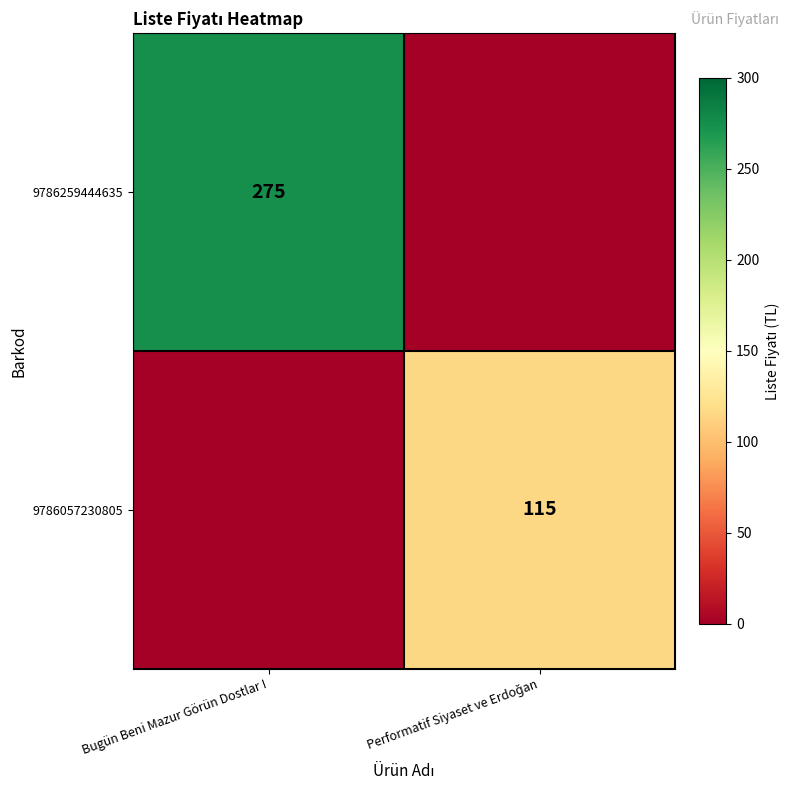

Which has a higher value, Performatif Siyaset ve Erdoğan or Bugün Beni Mazur Görün Dostlar !?

Bugün Beni Mazur Görün Dostlar !